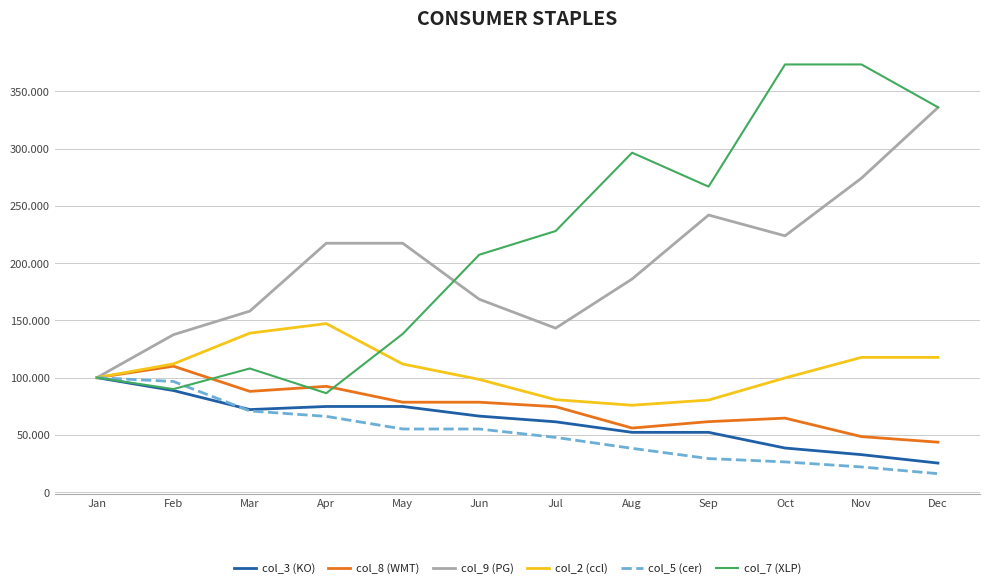

What is the average value of the col_5 (cer) series?

51982.2